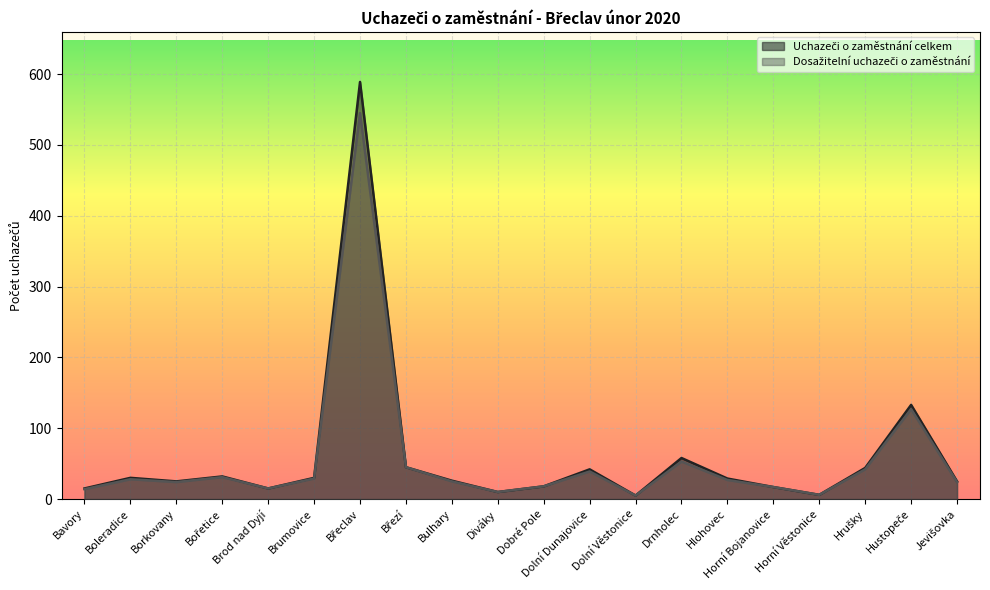

Which series has the largest total across all categories?

Uchazeči o zaměstnání celkem